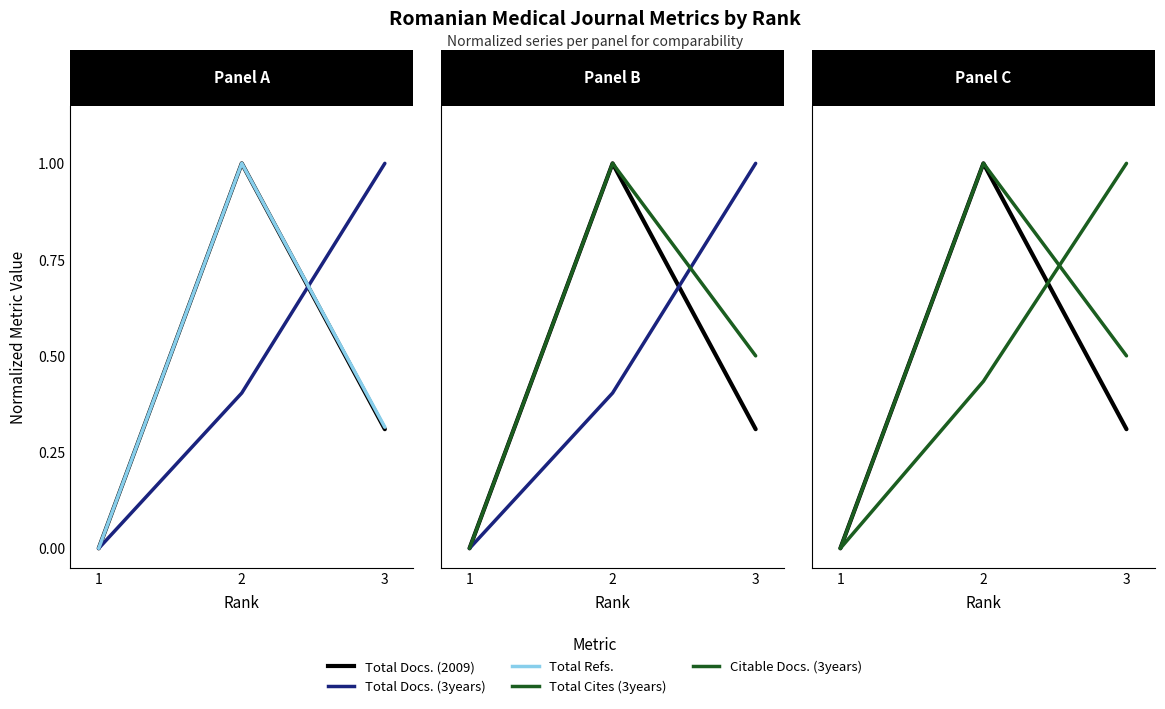

How many data points does each series have?

3